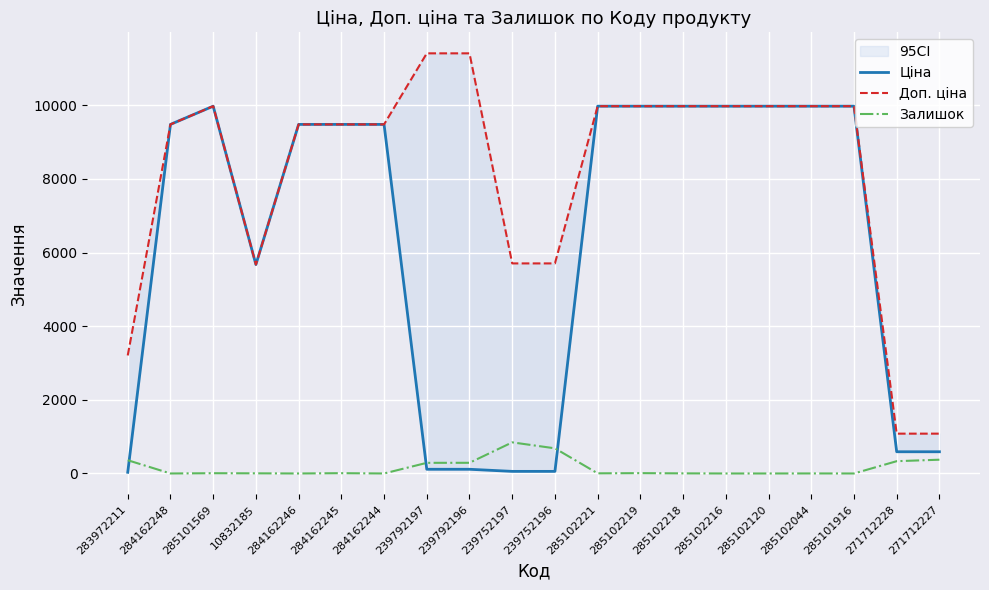

Where is the first local maximum for Залишок?

285101569